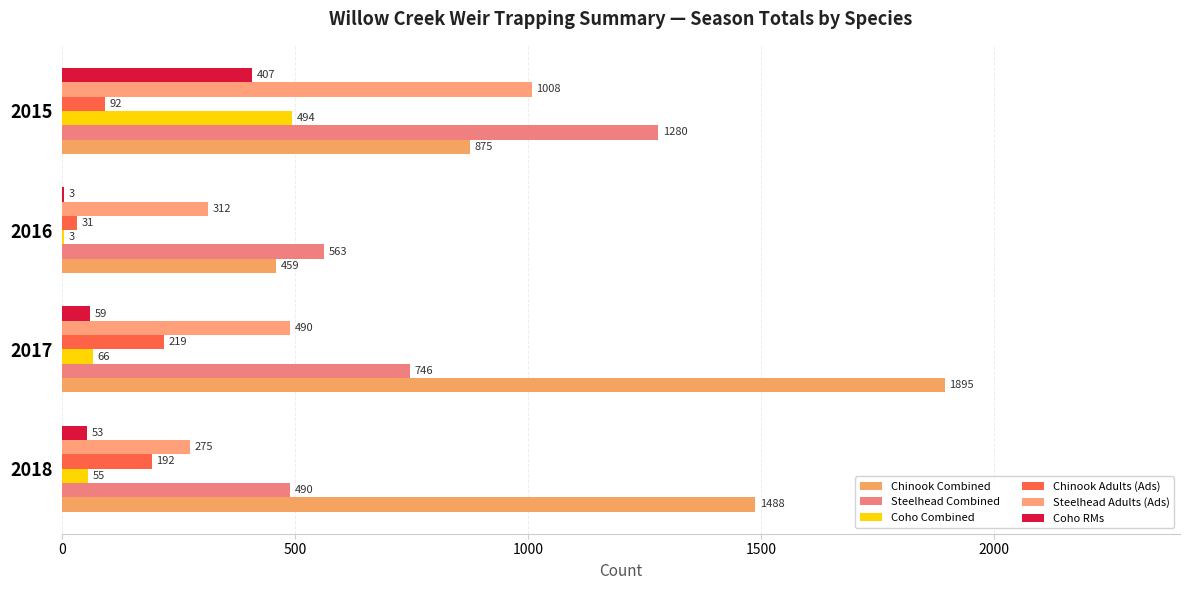

What is the maximum value for Steelhead Combined?

1280